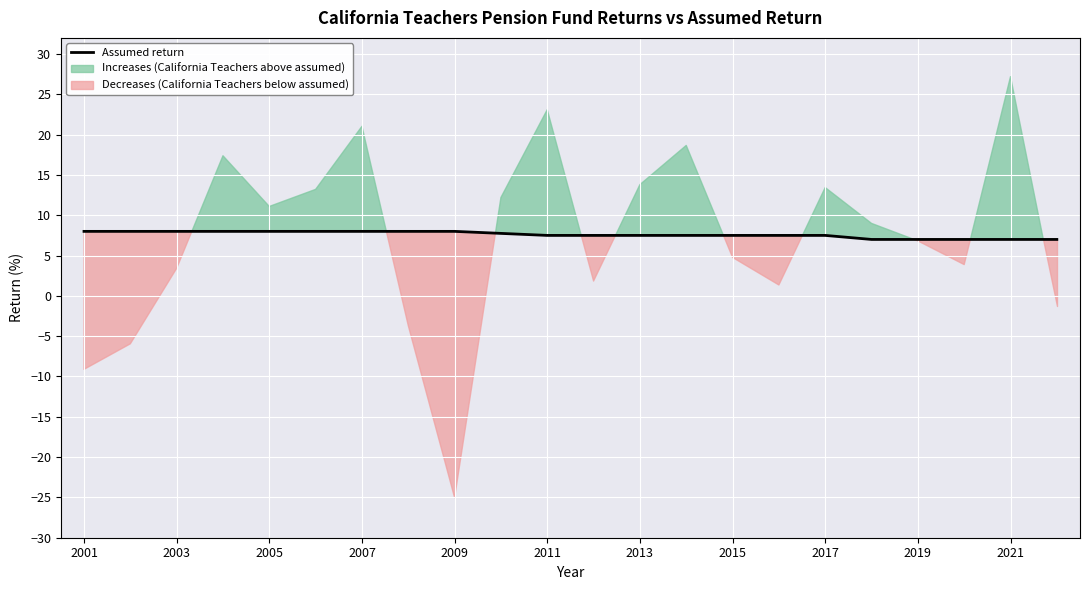

True or false: Assumed return has a value of 7.5 at 2011.

True